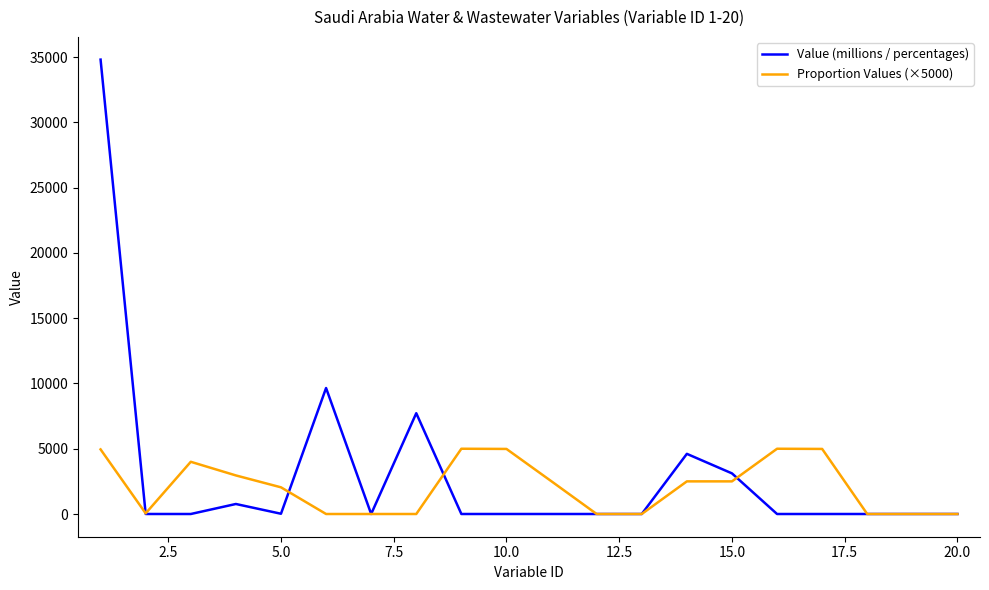

What is the maximum value for Value (millions / percentages)?

34813.9